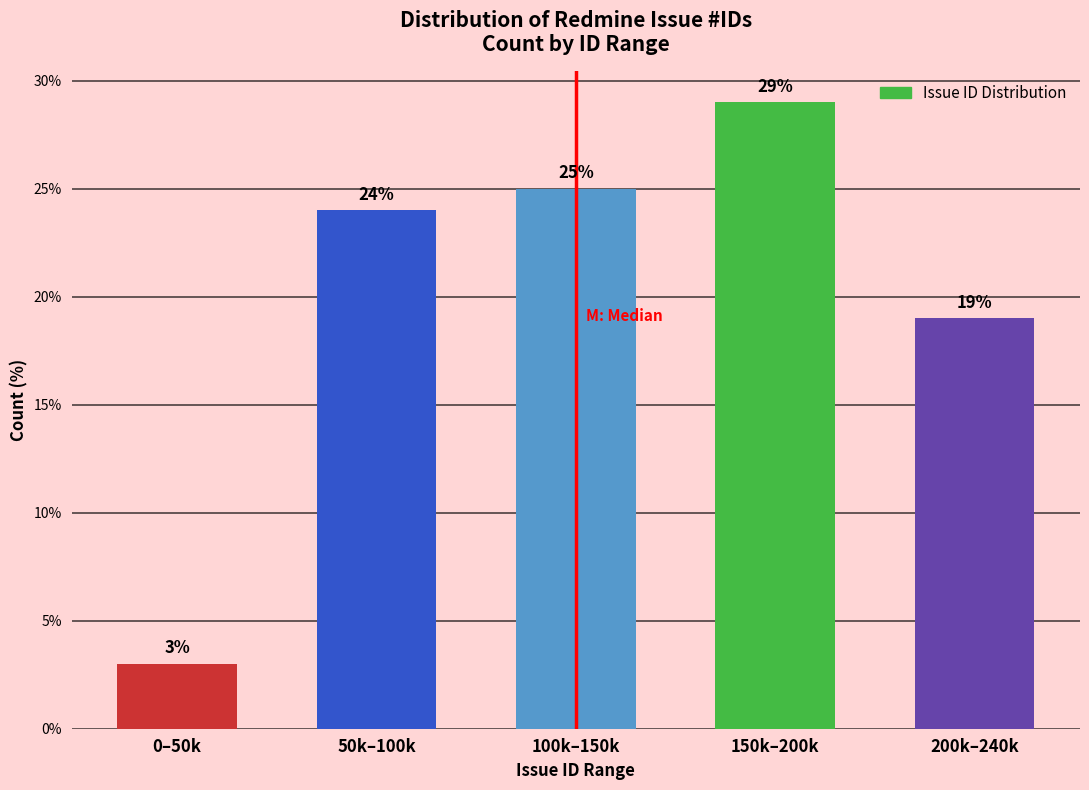

Reading left to right, what are all the values shown in this chart?

0–50k=3.0	50k–100k=24.0	100k–150k=25.0	150k–200k=29.0	200k–240k=19.0